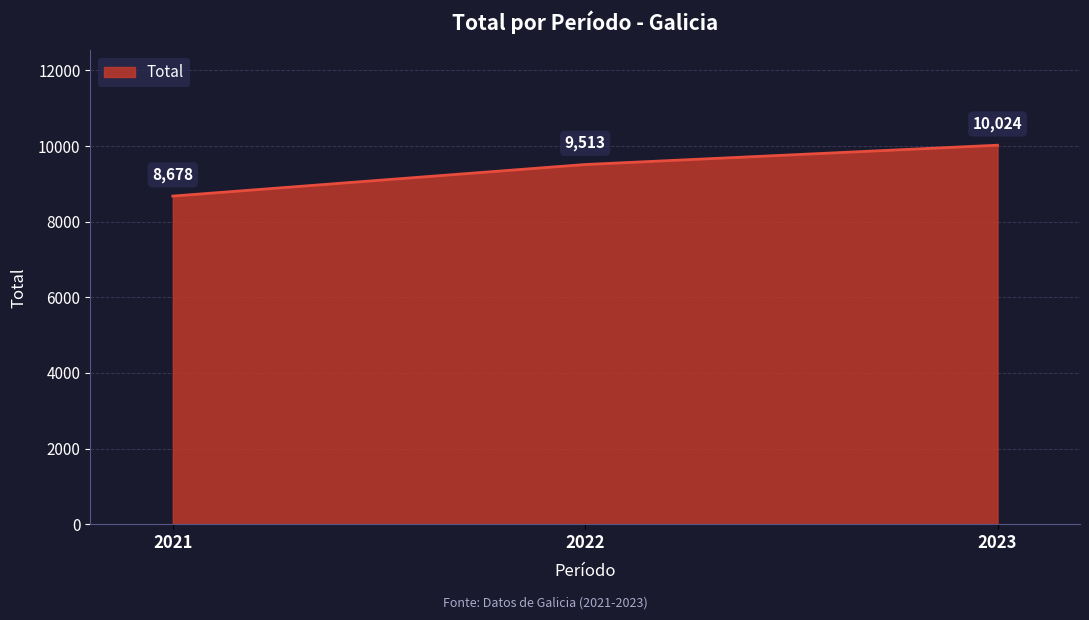

At which label is the value closest to 9351?

2022